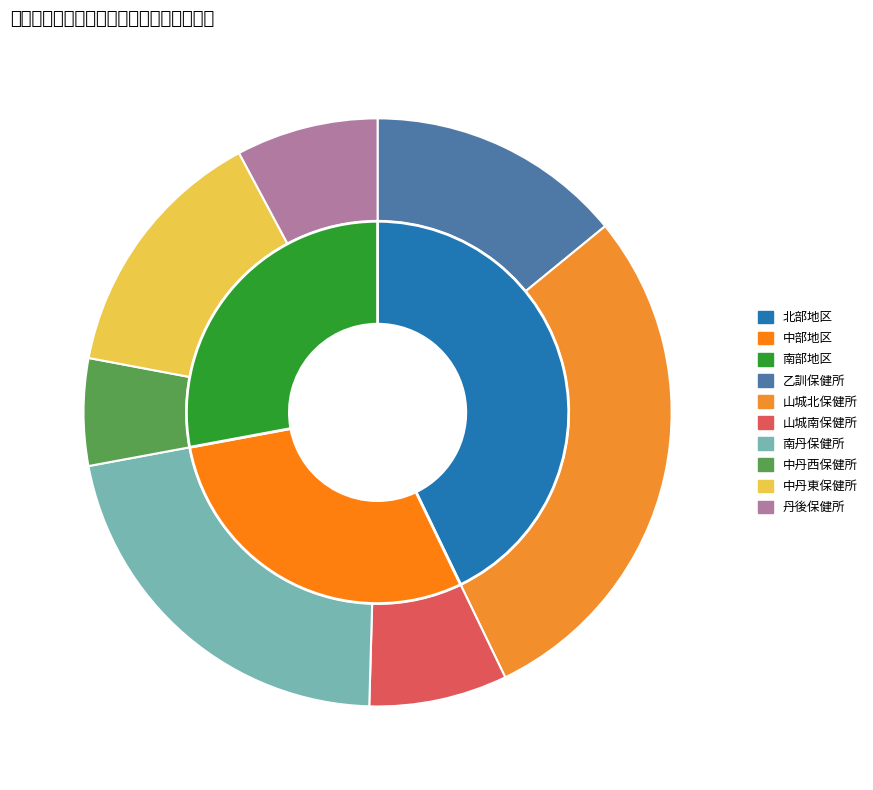

What percentage is the 乙訓保健所 slice, to the nearest percent?

14%